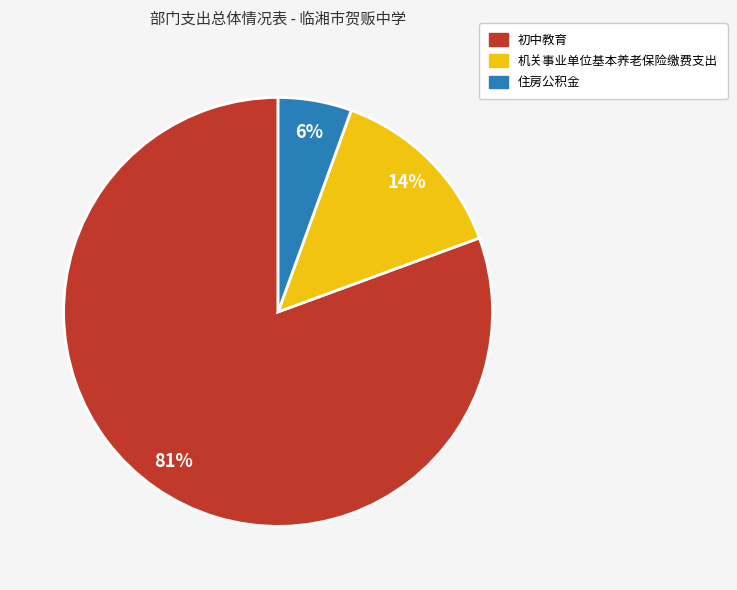

To the nearest percent, what percentage of the pie is 住房公积金?

6%